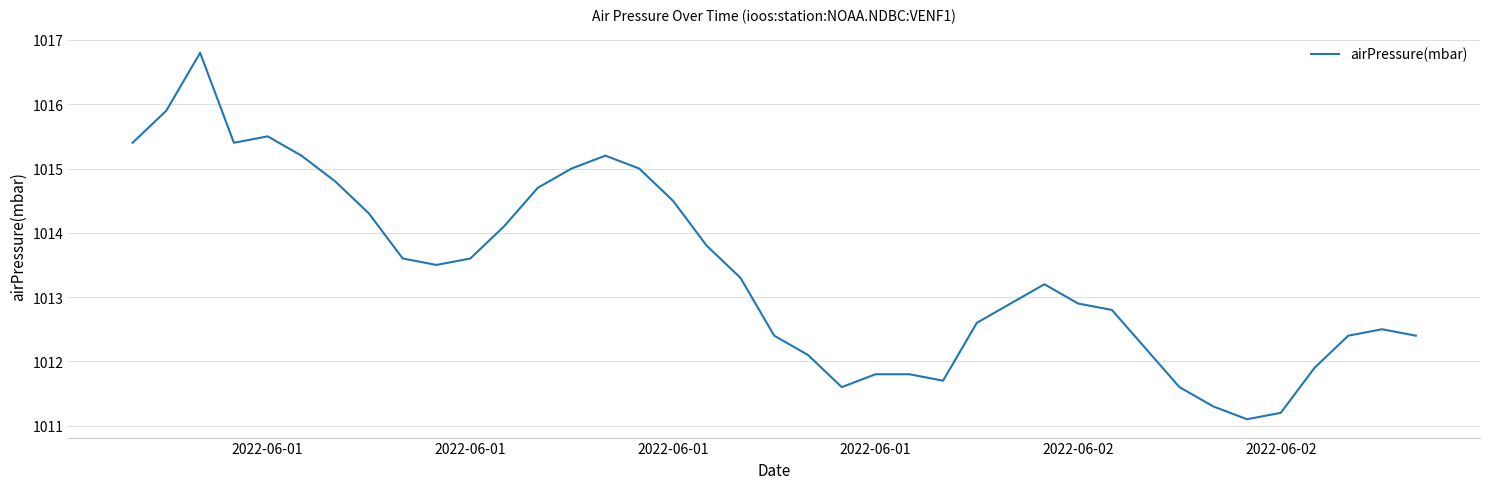

True or false: there are more than 2 points higher than both neighbors.

True